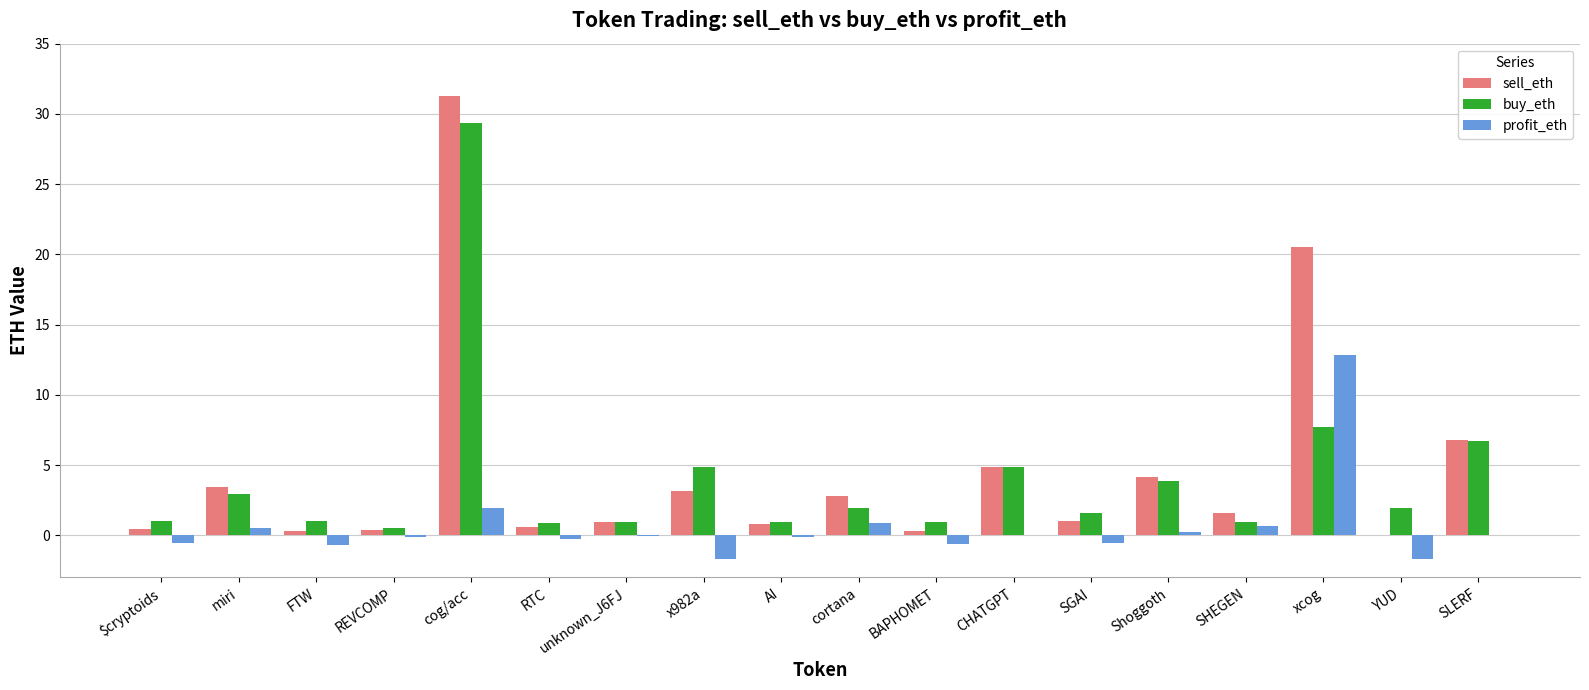

What is the maximum value for sell_eth?

31.3